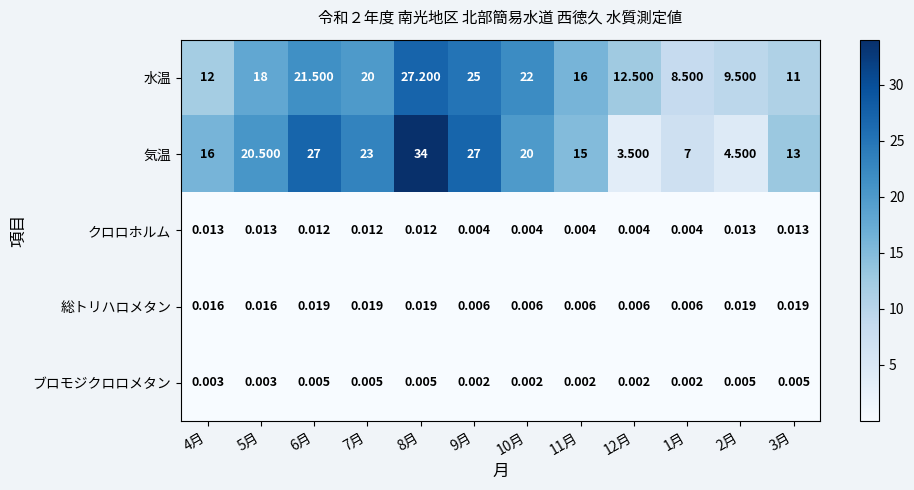

Which series has the largest total across all categories?

気温